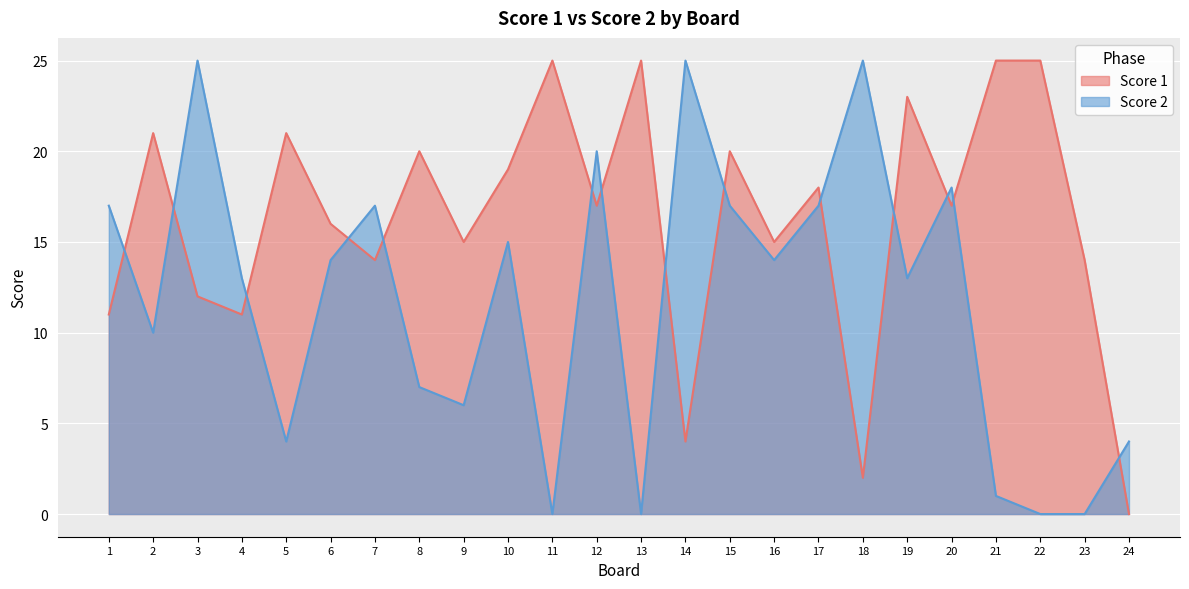

How many distinct data groups are displayed?

2